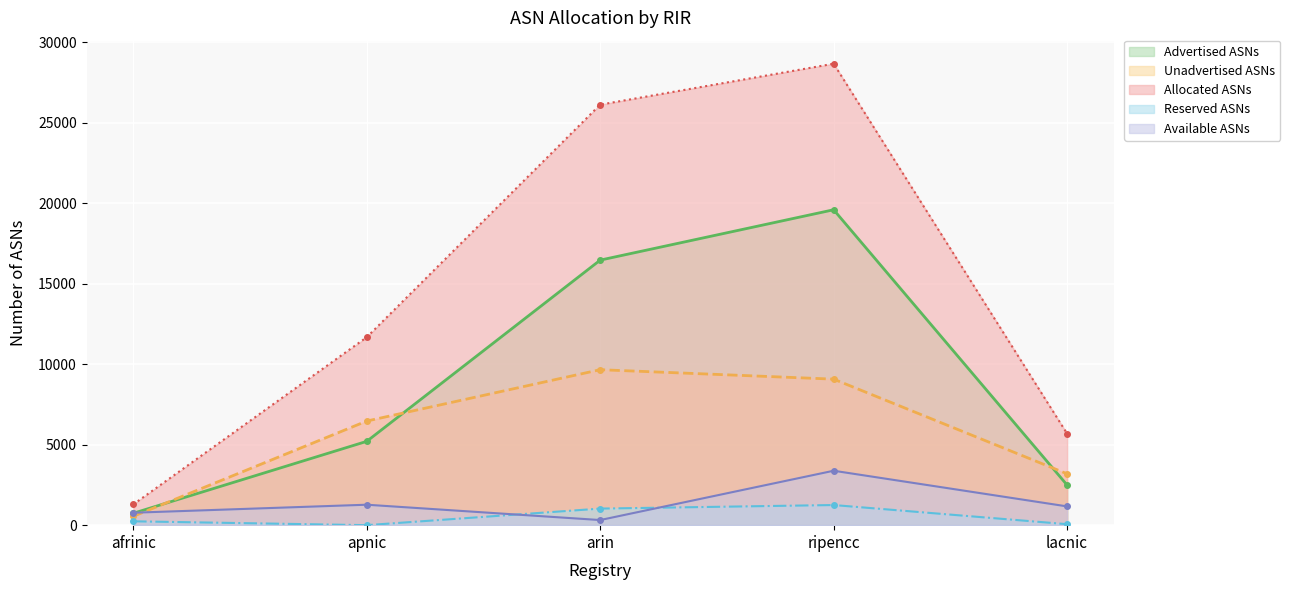

List the labels in order of Unadvertised ASNs value, largest first.

arin, ripencc, apnic, lacnic, afrinic